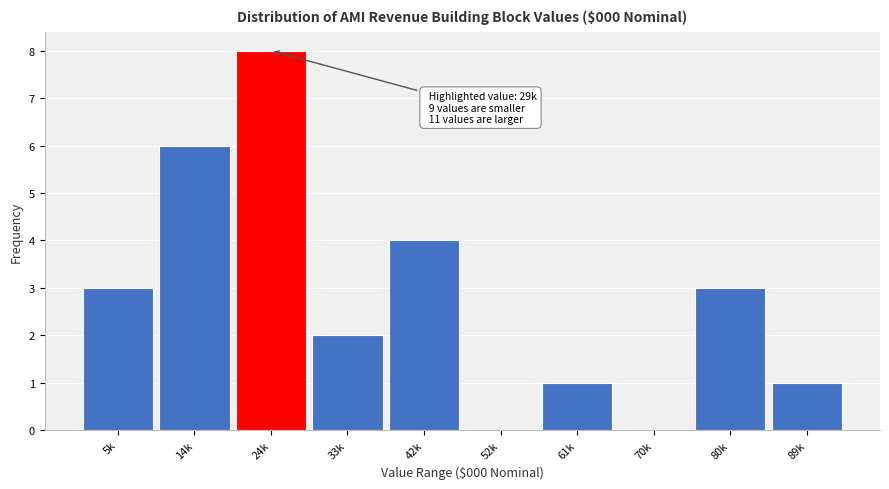

Reading left to right, list all the values displayed in this chart.

5k=3	14k=6	24k=8	33k=2	42k=4	52k=0	61k=1	70k=0	80k=3	89k=1